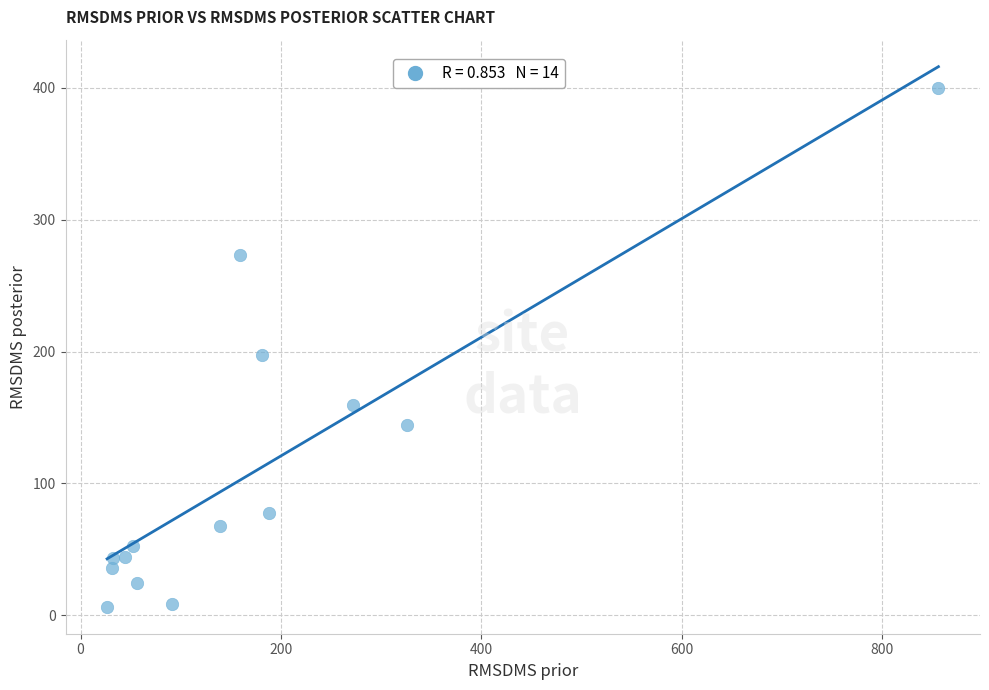

What Y value in the scatter plot is closest to 203?

197.4